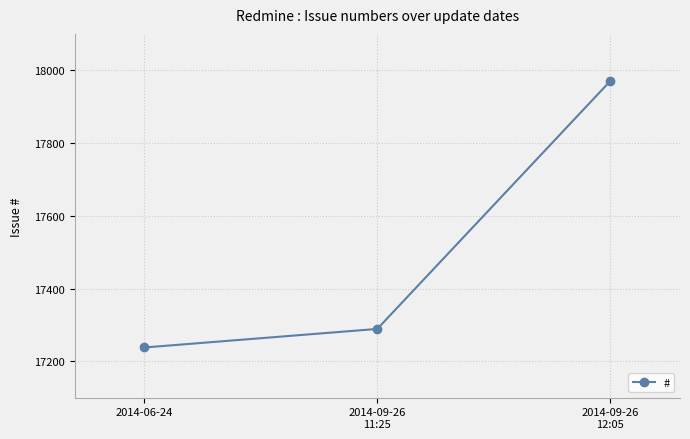

What is the difference between the maximum and second lowest values?

681